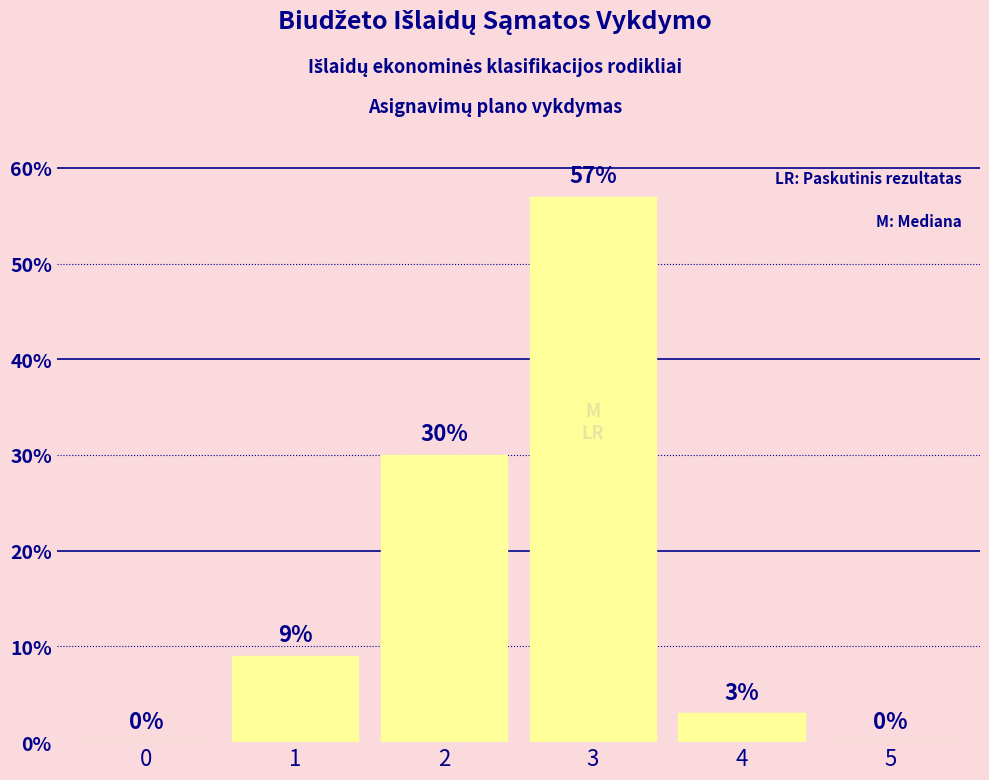

How many distinct data groups are displayed?

1